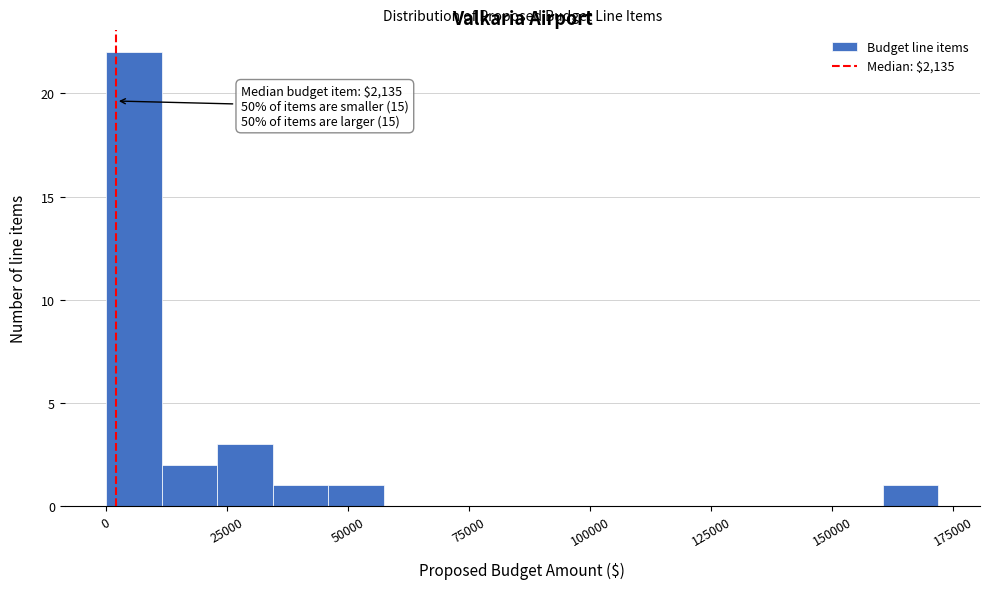

Around what value on the x-axis is the tallest bar? Give the approximate position of its centre, as read against the axis.

5000